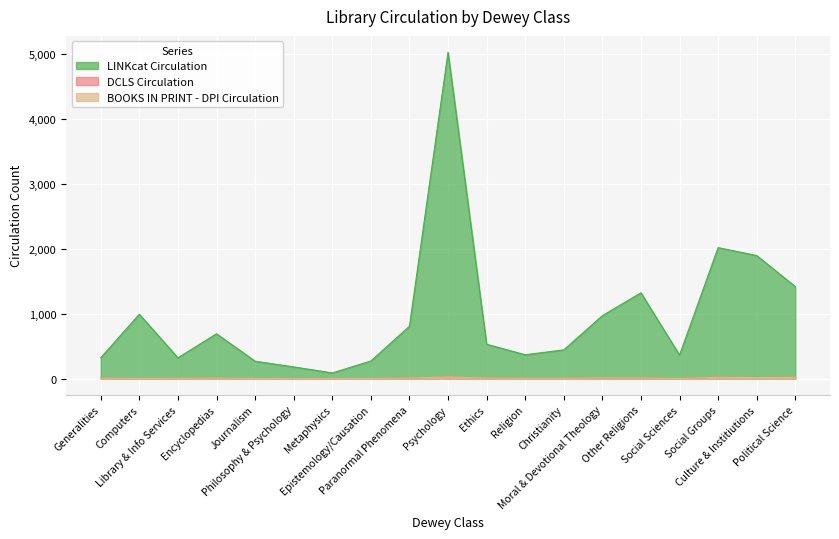

Which label corresponds to the largest value in the chart?

Psychology